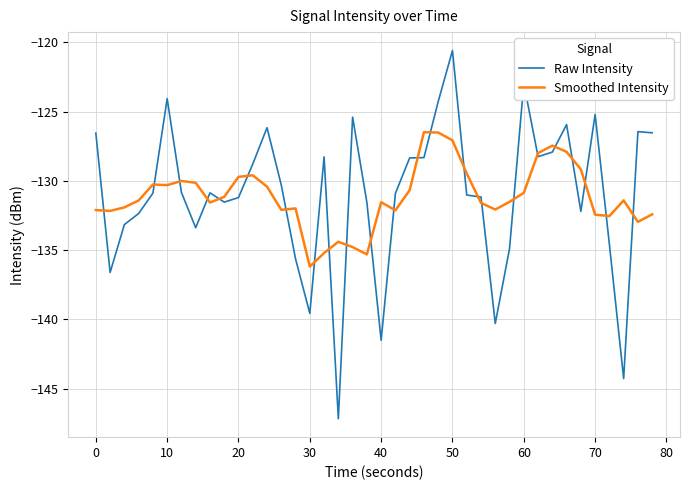

True or false: Smoothed Intensity and Raw Intensity cross at least once.

True